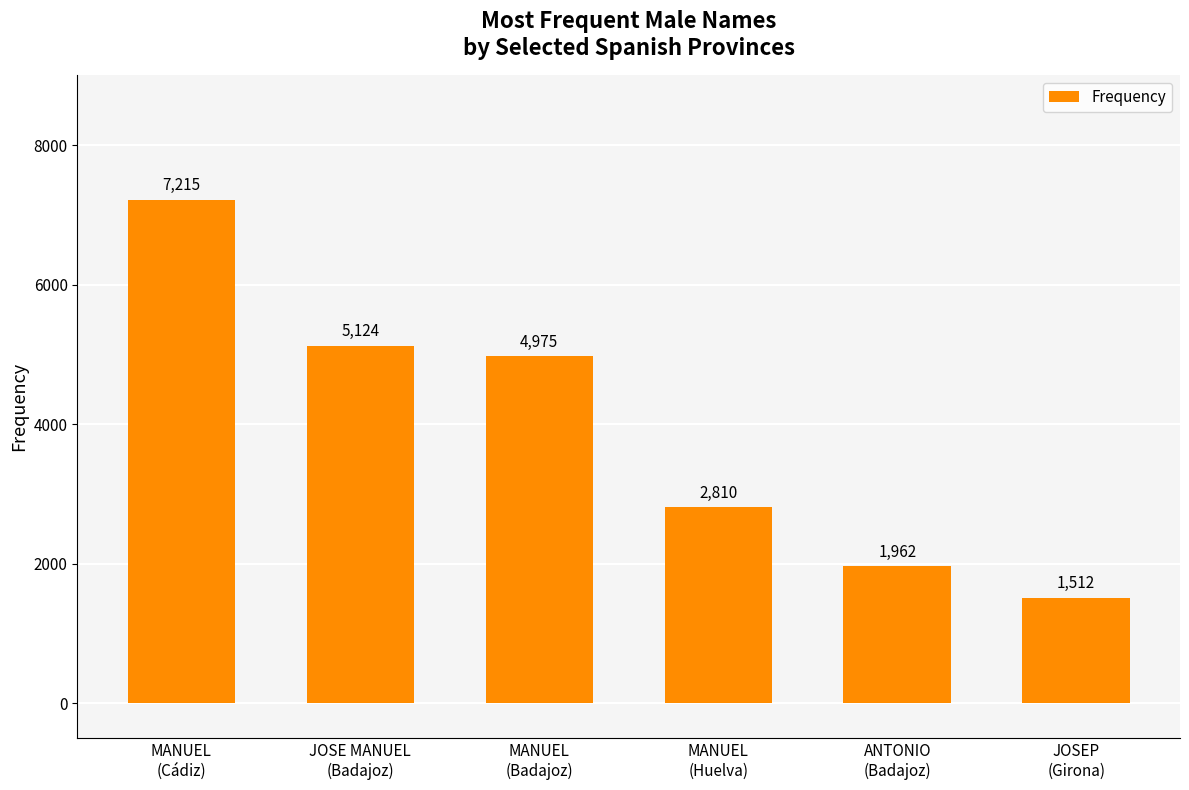

Reading left to right, what are all the values shown in this chart?

7215	5124	4975	2810	1962	1512